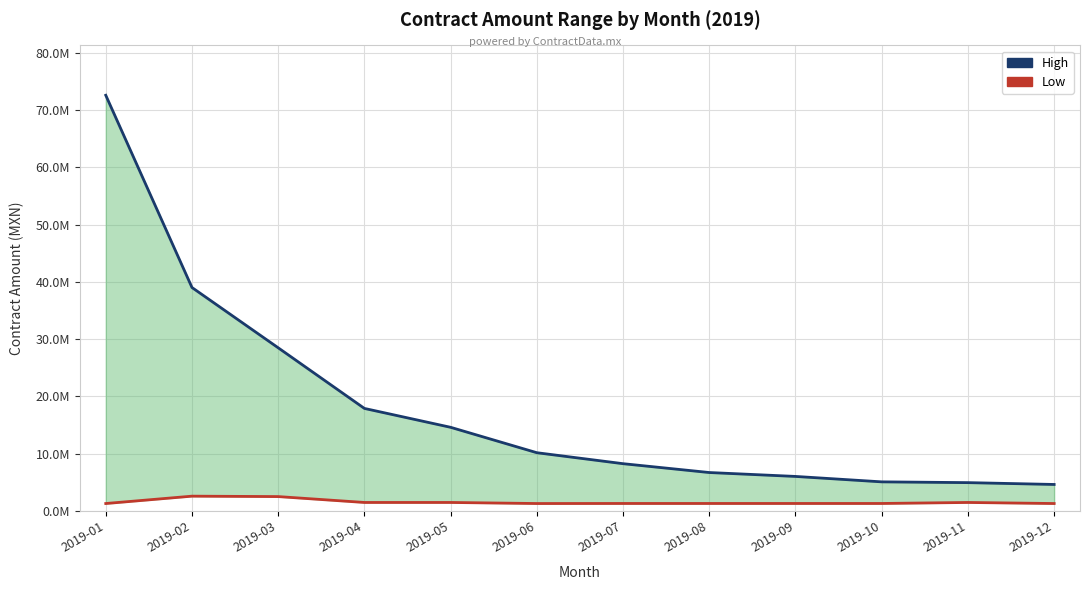

True or false: Low has a value of 735736.8 at 2019-09.

False